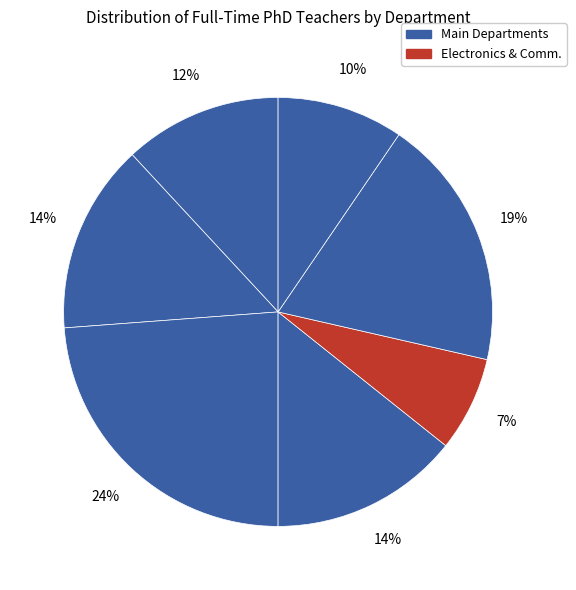

Count the number of slices in the pie.

7